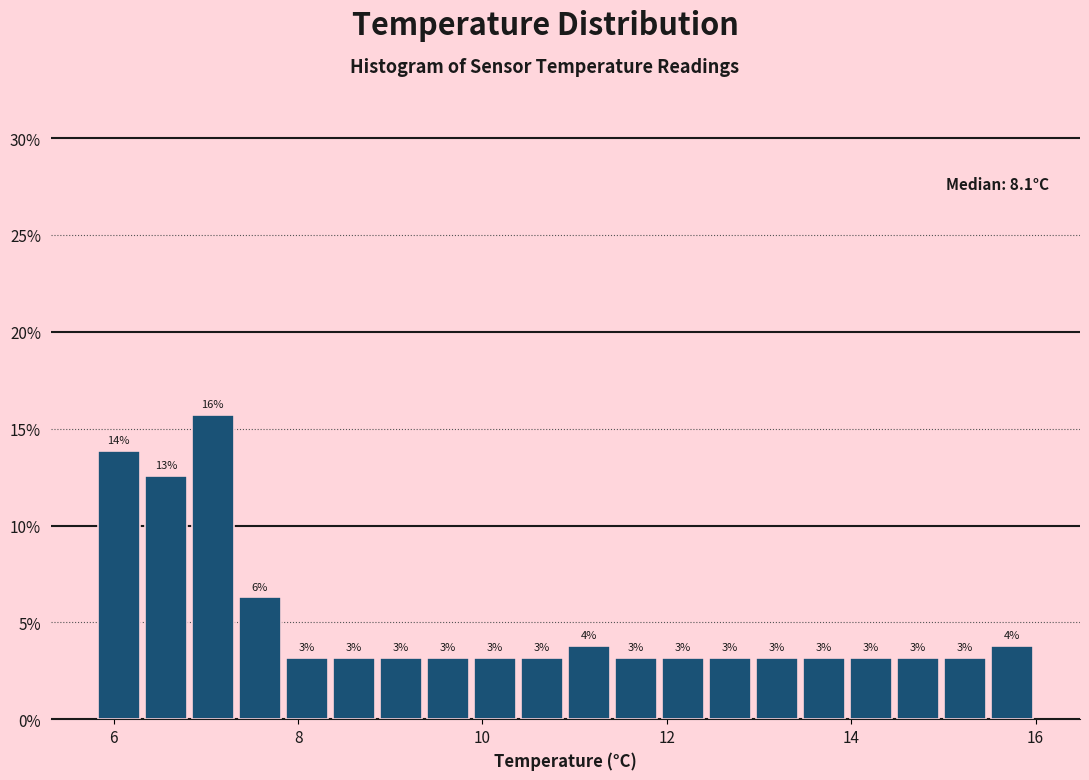

Read against the x-axis, roughly where is the centre of the tallest bar?

7.0